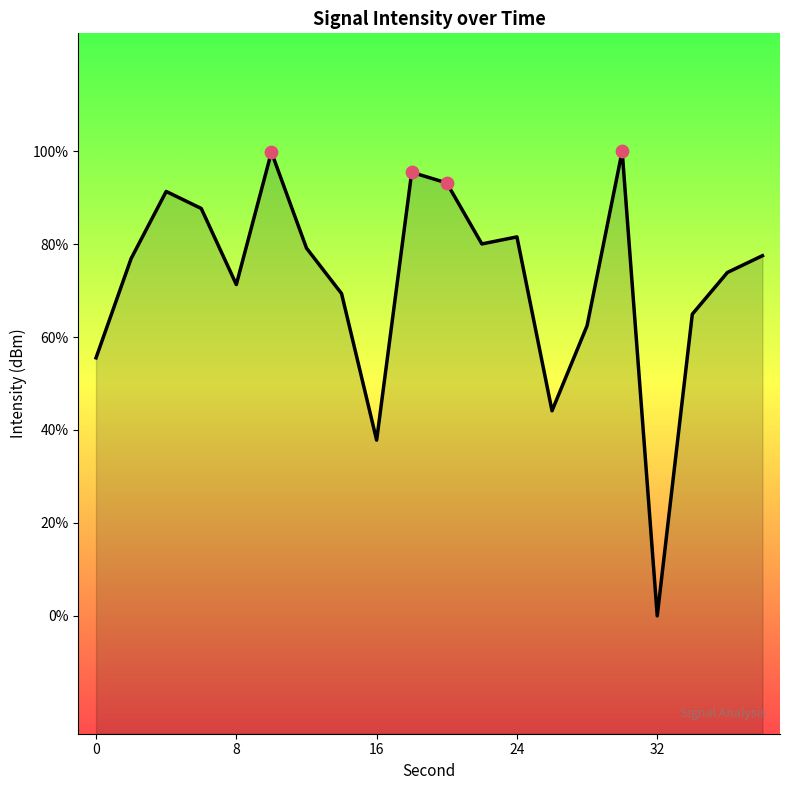

Which has a higher value, 32 or 16?

16